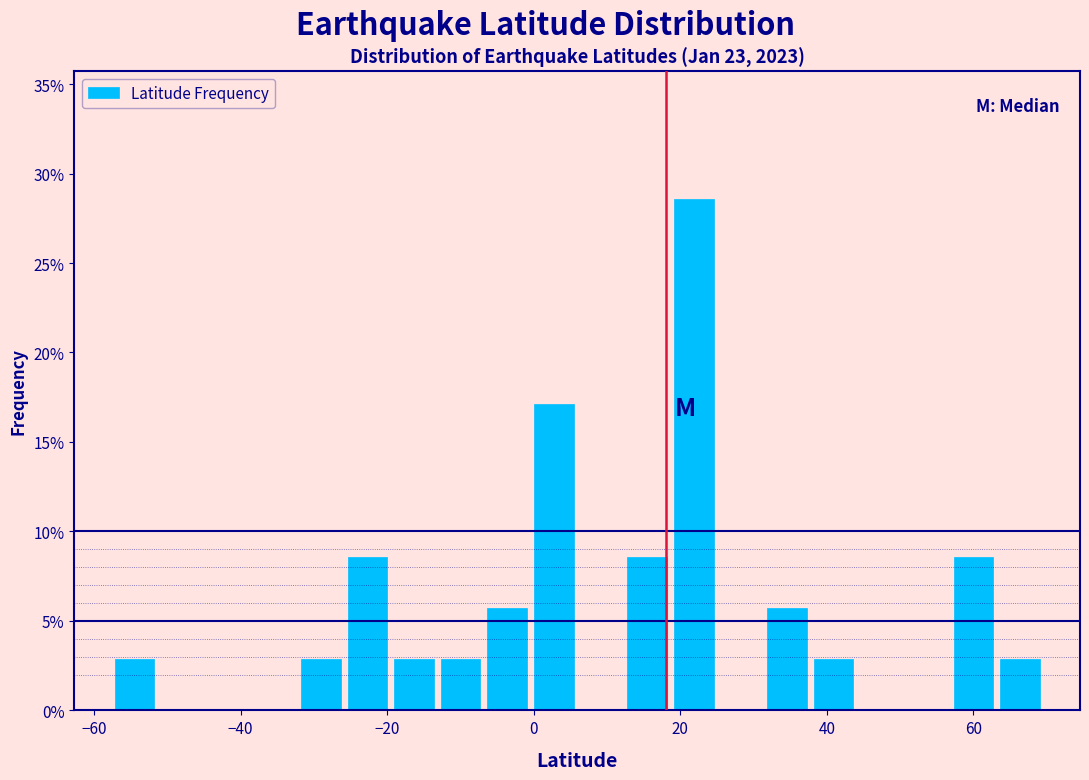

Read against the x-axis, roughly where is the centre of the tallest bar?

22